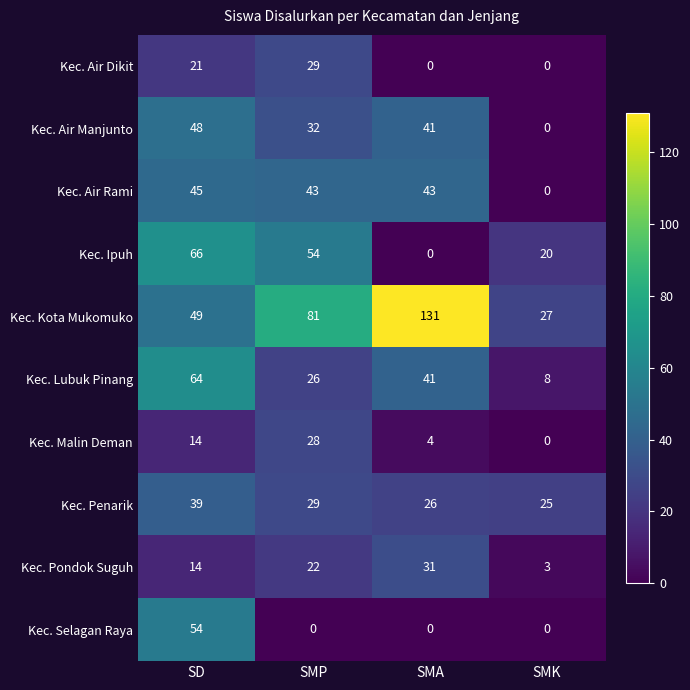

Which series has the widest spread of values?

Kec. Kota Mukomuko